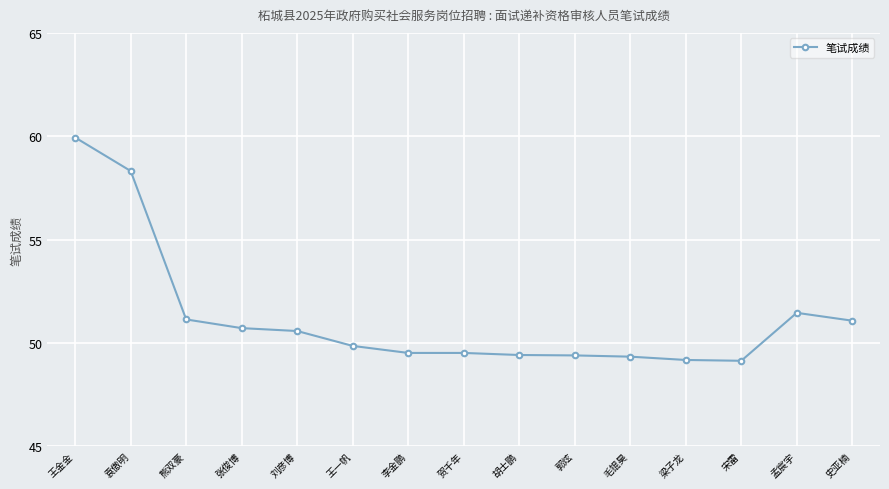

Between 袁傲明 and 毛锟昊, which is larger?

袁傲明